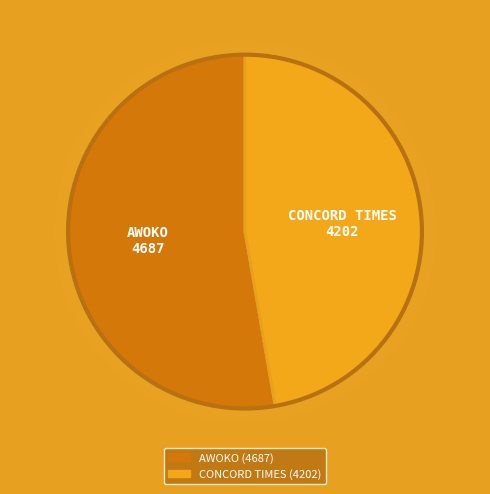

Approximately how many times larger is the value at AWOKO compared to CONCORD TIMES?

1.1